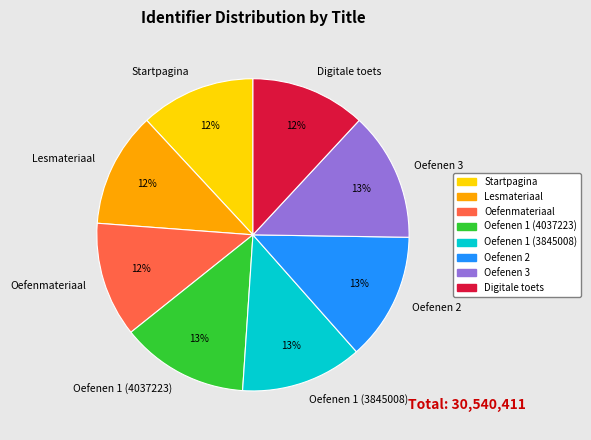

Does any single category account for the majority?

No